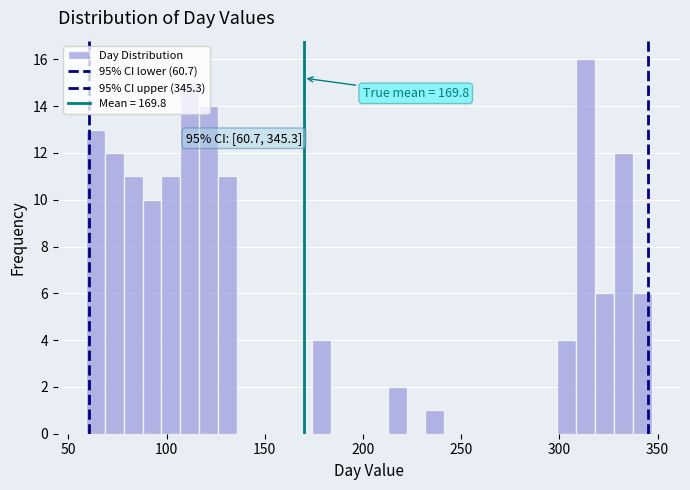

Read against the x-axis, roughly where is the centre of the tallest bar?

315